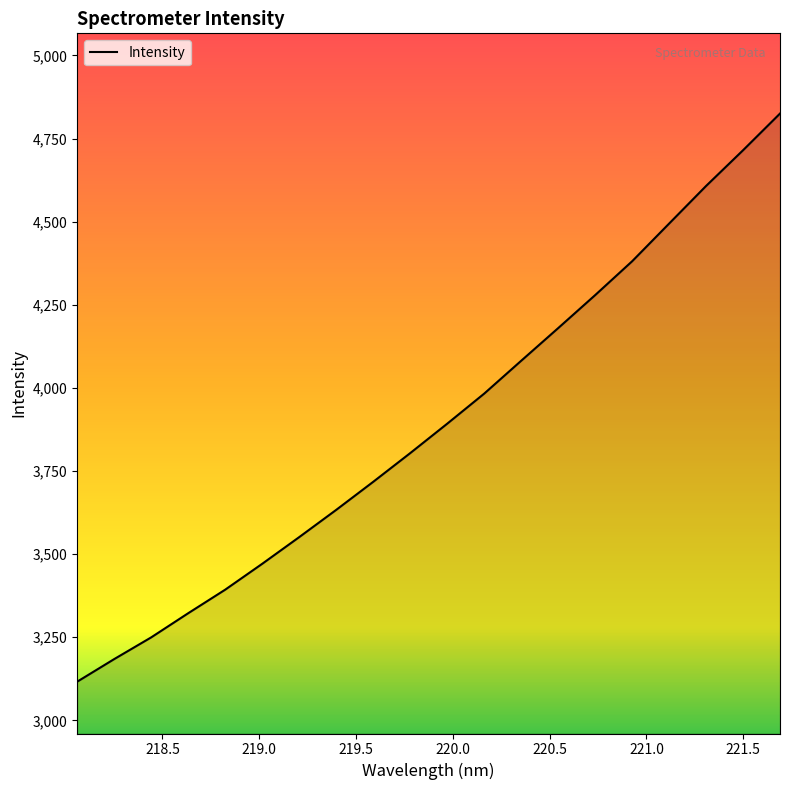

What is the smallest value displayed?

3116.3